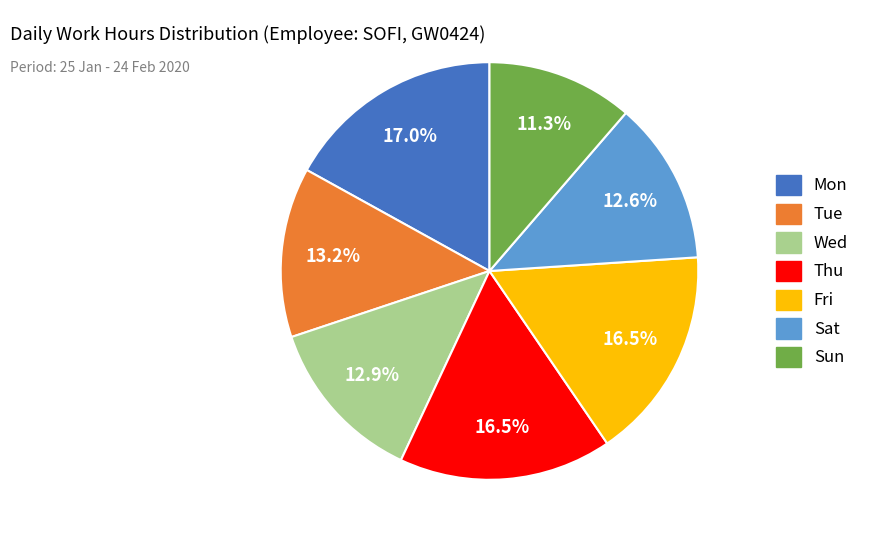

Which slice is the smallest?

Sun